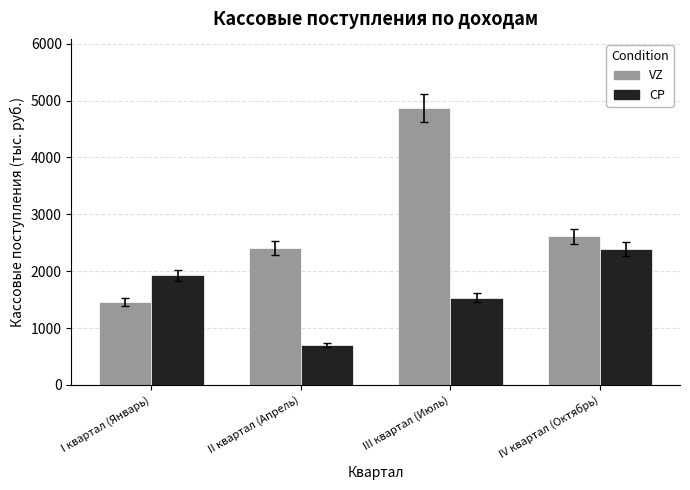

Does the chart contain stacked bars?

No